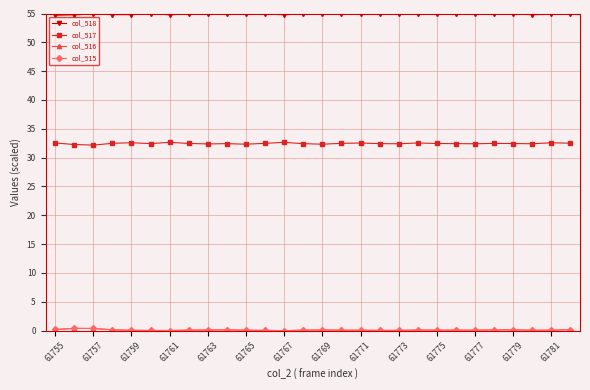

What is the value of the col_518 point at the 11th from the left?

54.9